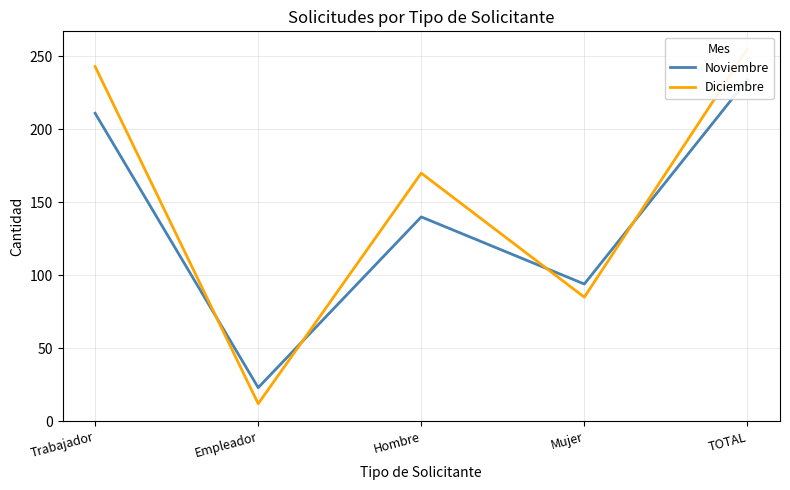

After their last crossing, which series has the higher values: Noviembre or Diciembre?

Diciembre